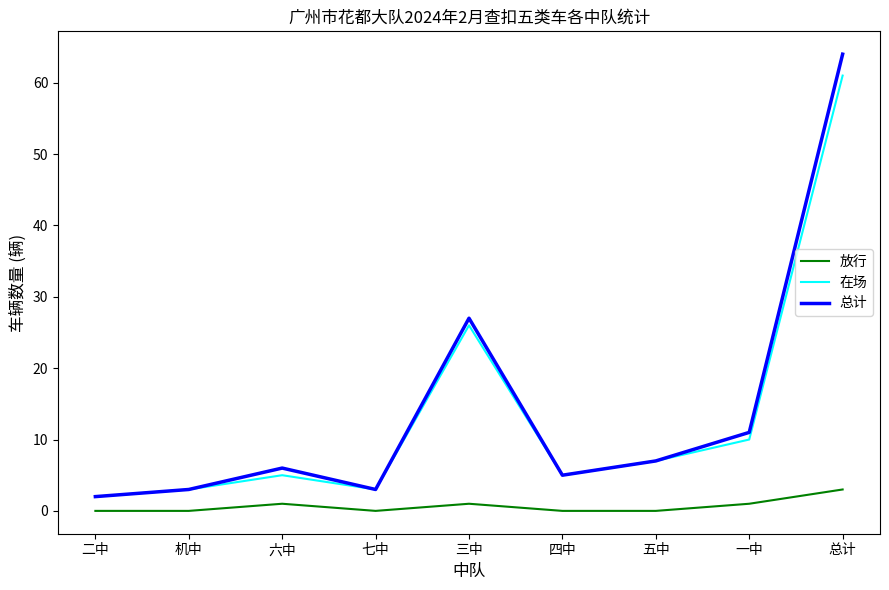

What is the sum of the 总计 values at 机中 and 二中?

5